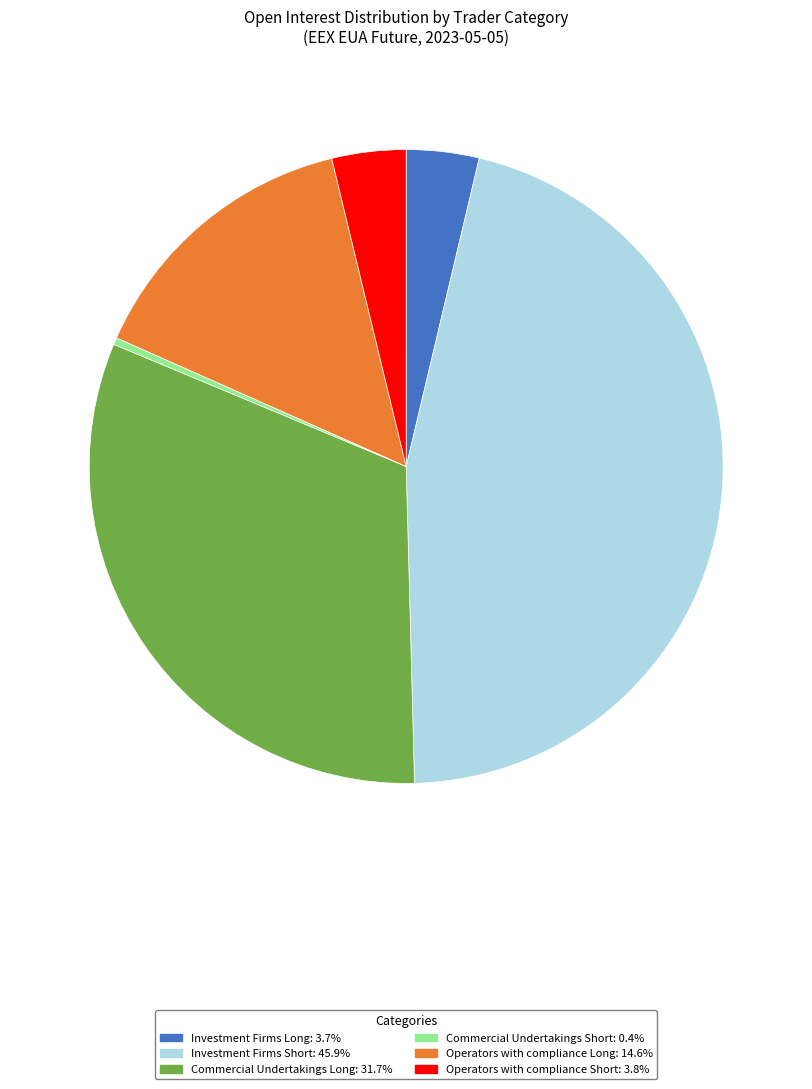

Is there a majority slice in this chart?

No